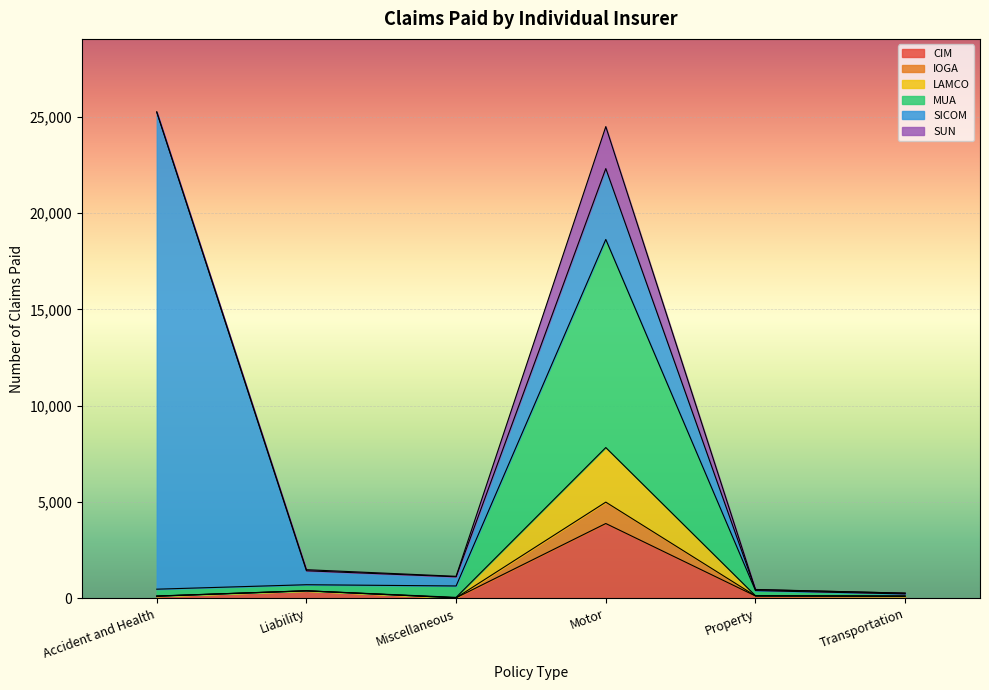

Which category has the highest value in the CIM series?

Motor